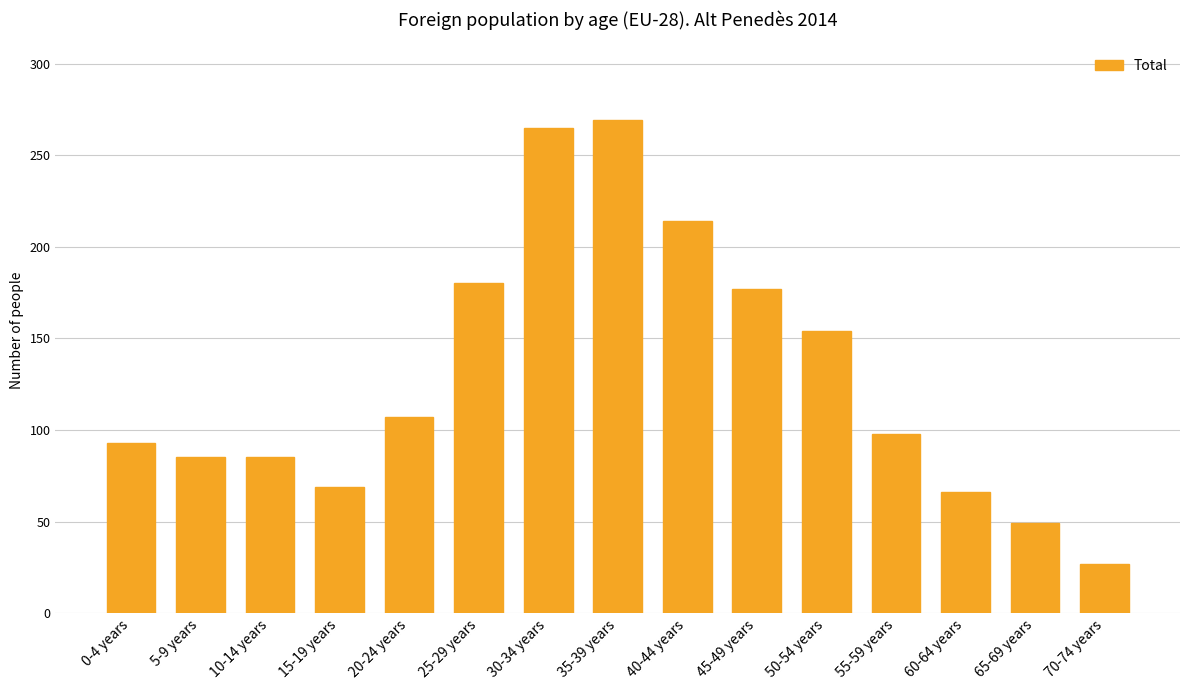

What position from the right is 40-44 years?

7